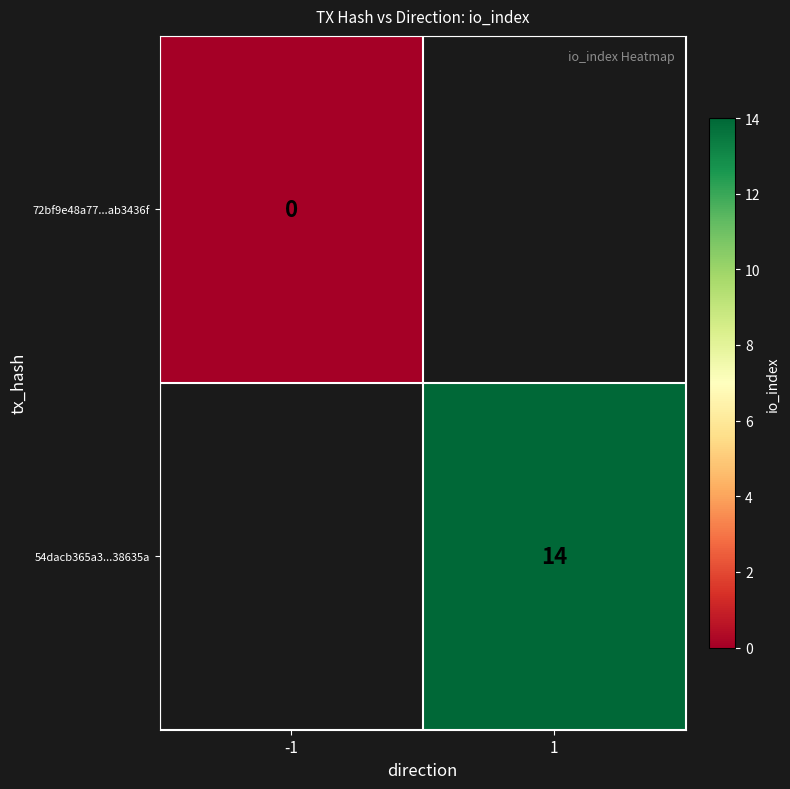

Between 1 and -1, which is larger?

-1